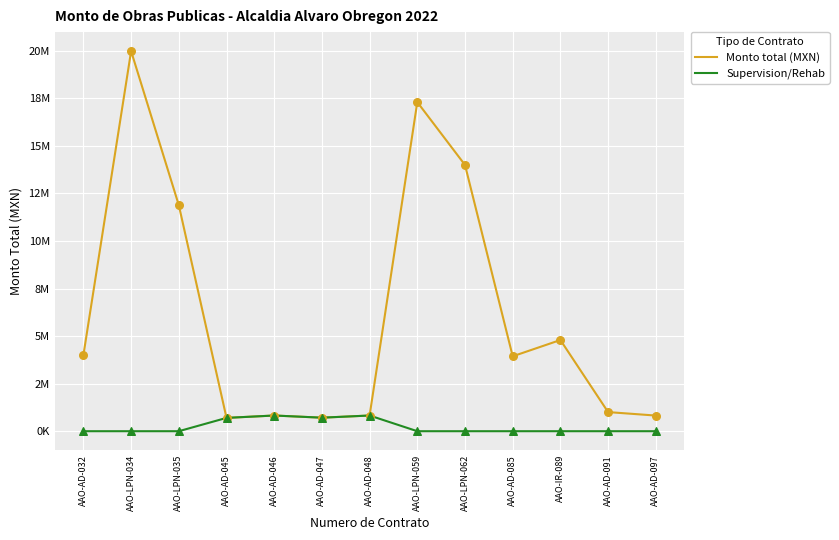

Is the value of Monto total (MXN) at AAO-AD-085 greater than the value of Supervision/Rehab at AAO-AD-097?

Yes